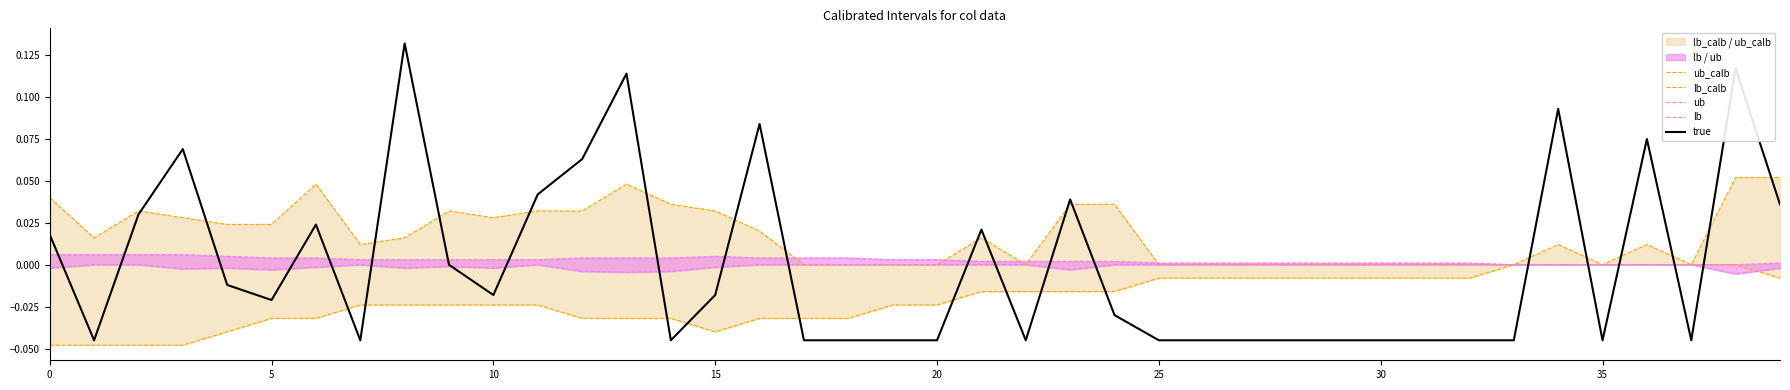

Does the chart display data point markers on the line(s)?

No